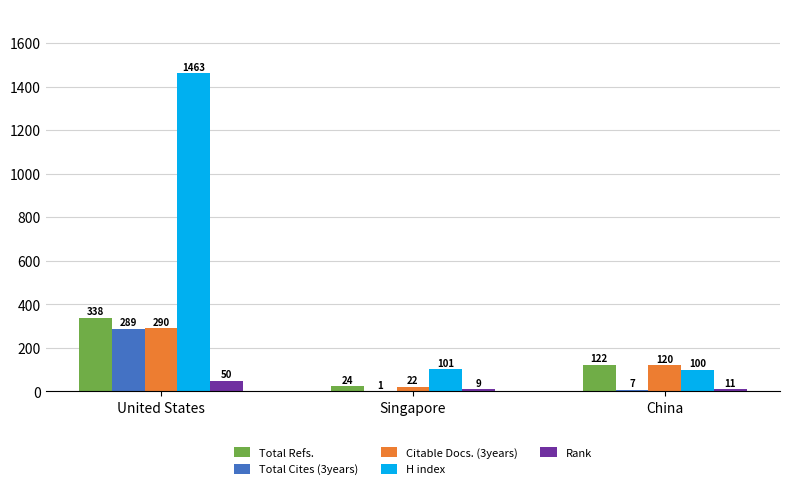

Does the chart contain stacked bars?

No